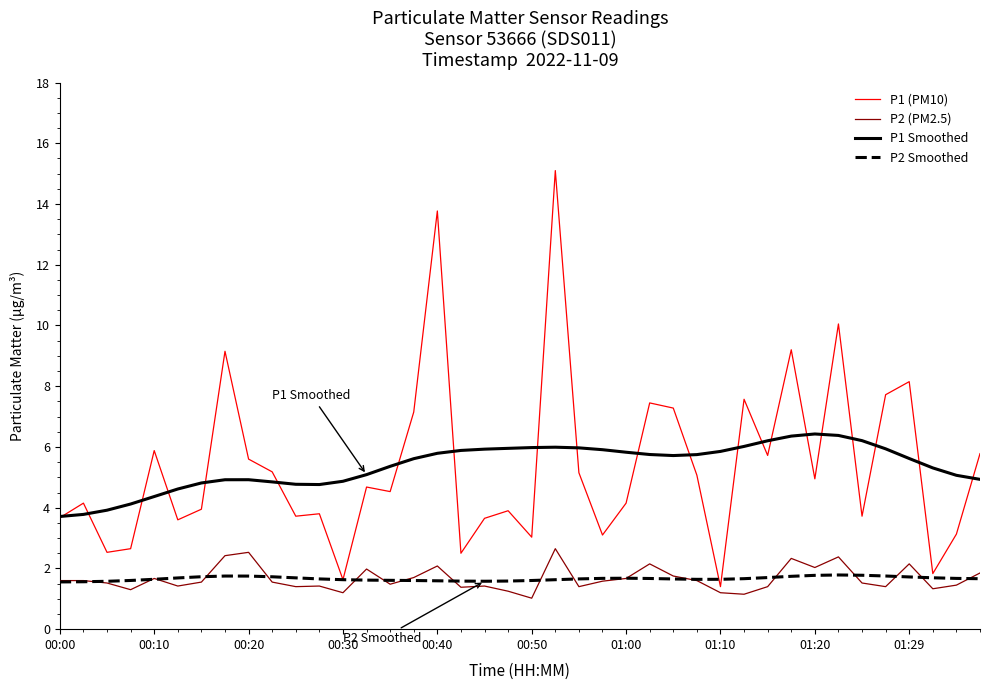

Rank the series by their maximum value, from highest to lowest.

P1 (PM10), P1 Smoothed, P2 (PM2.5), P2 Smoothed